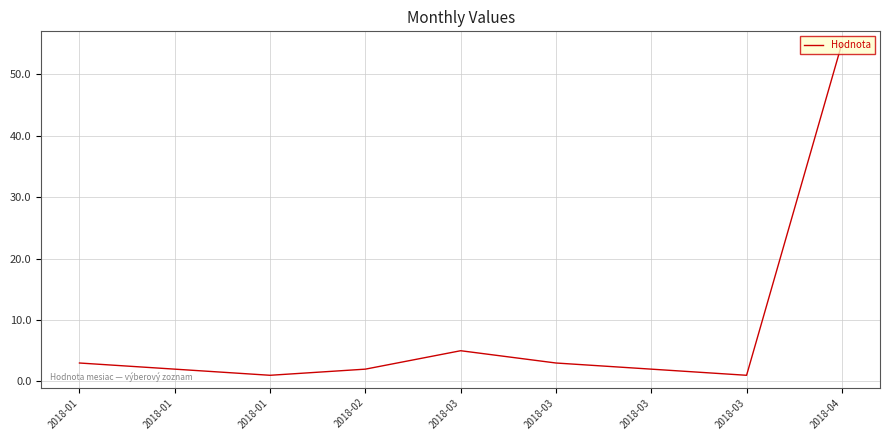

Is this an area chart (filled region under the line)?

No